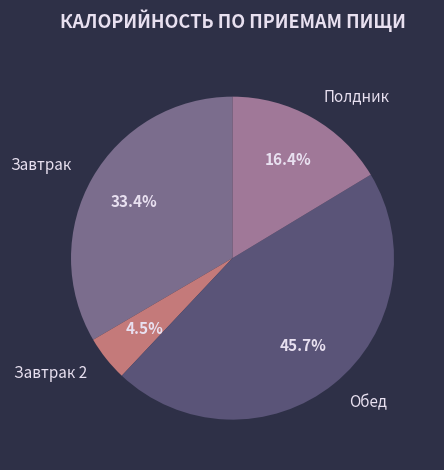

Does Полдник account for over 50% of the chart?

No